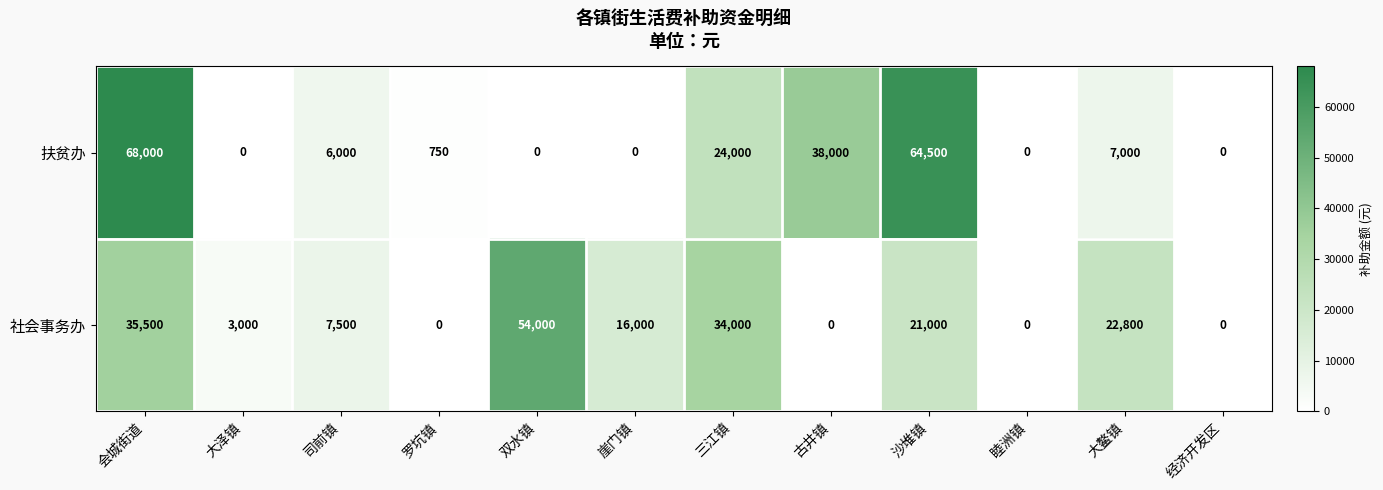

Is it true that 社会事务办 equals 60161 at 会城街道?

False